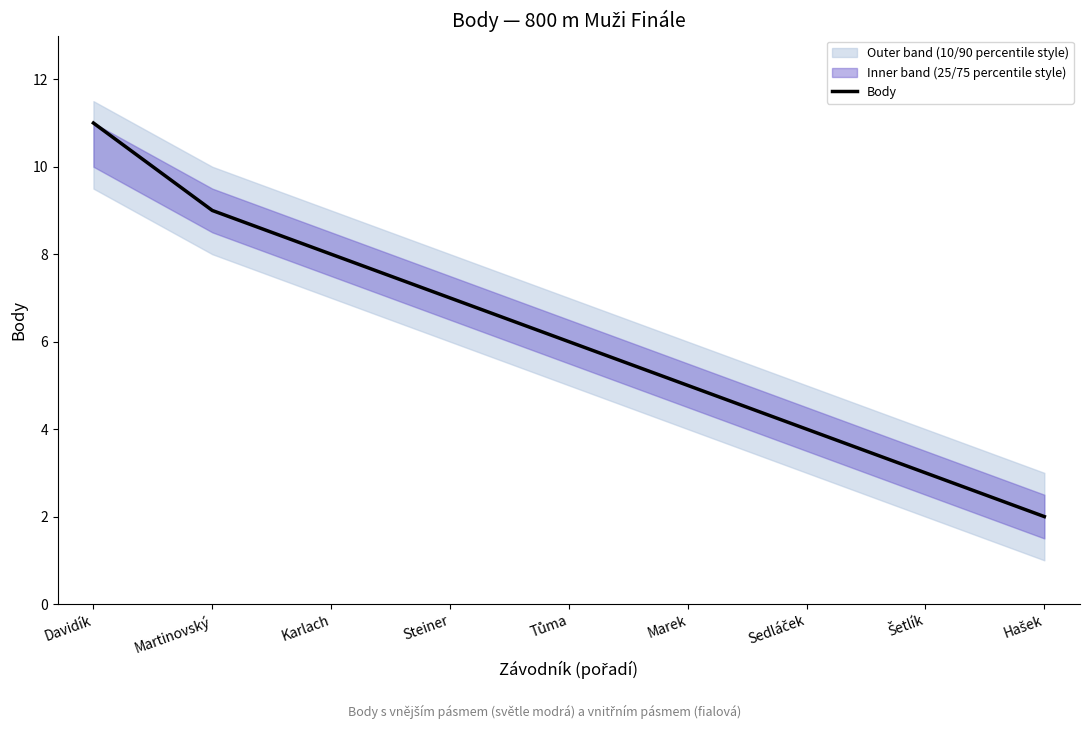

List the labels in order of value, largest first.

Davidík, Martinovský, Karlach, Steiner, Tůma, Marek, Sedláček, Šetlík, Hašek